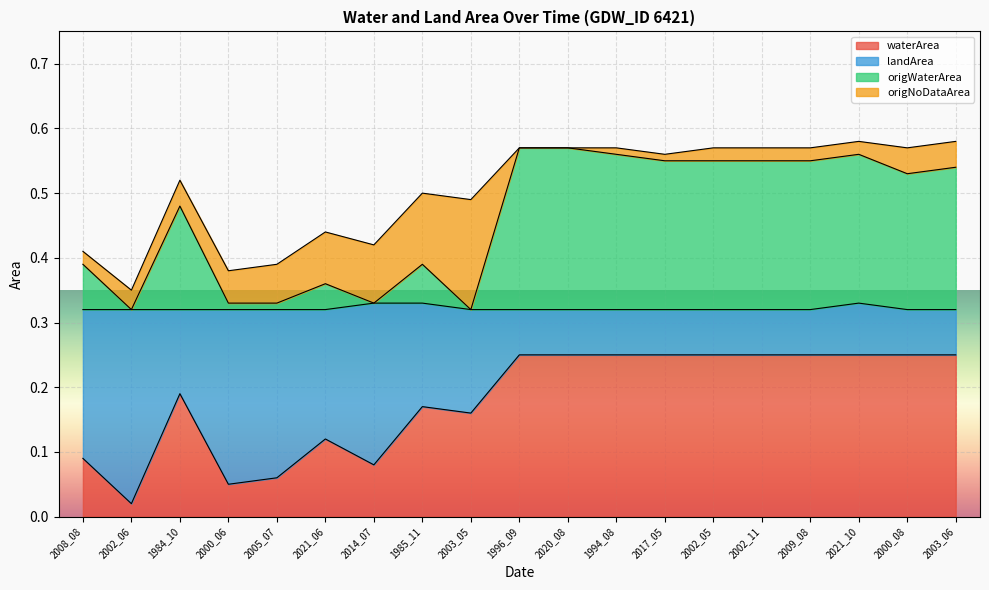

Is it true that waterArea equals 0.1 at 2009_08?

False